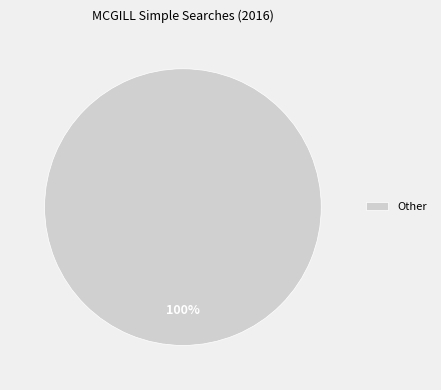

Rank the categories by value from lowest to highest.

Other